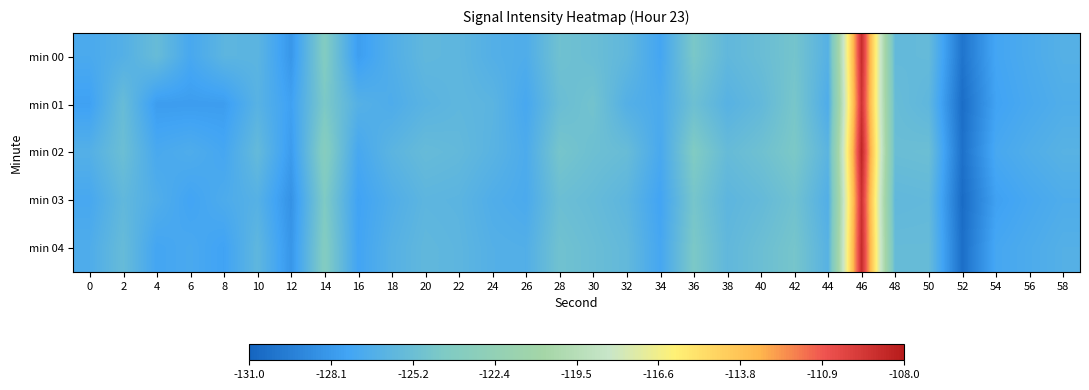

At which category is the sum across all series the highest?

46